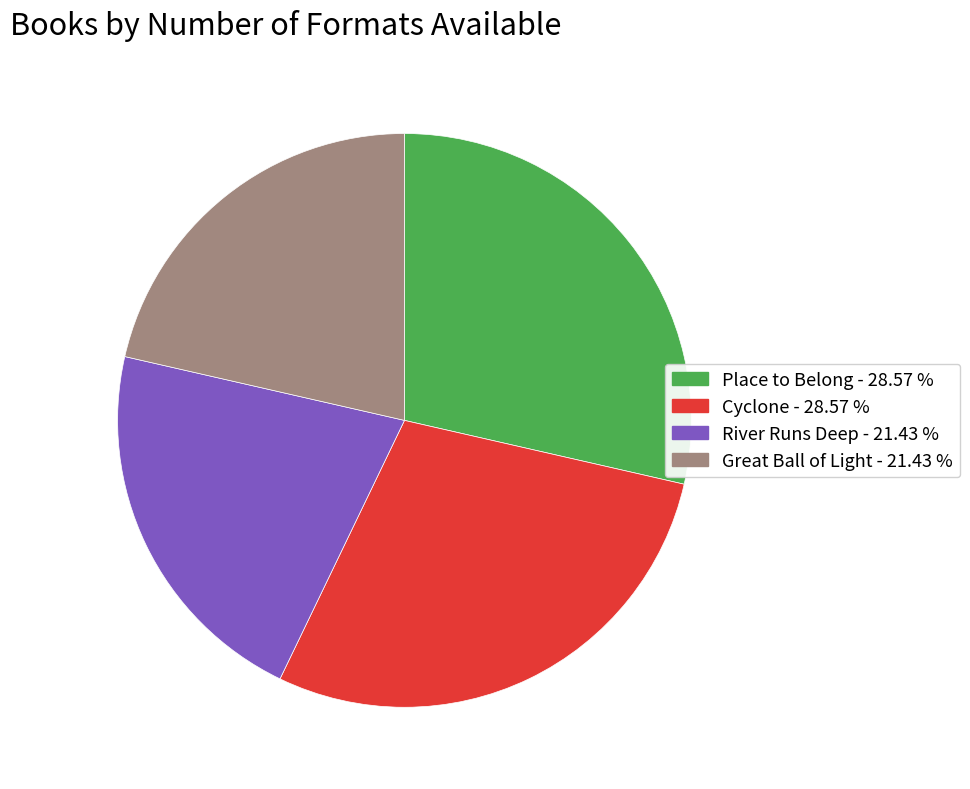

Does Place to Belong account for over 50% of the chart?

No